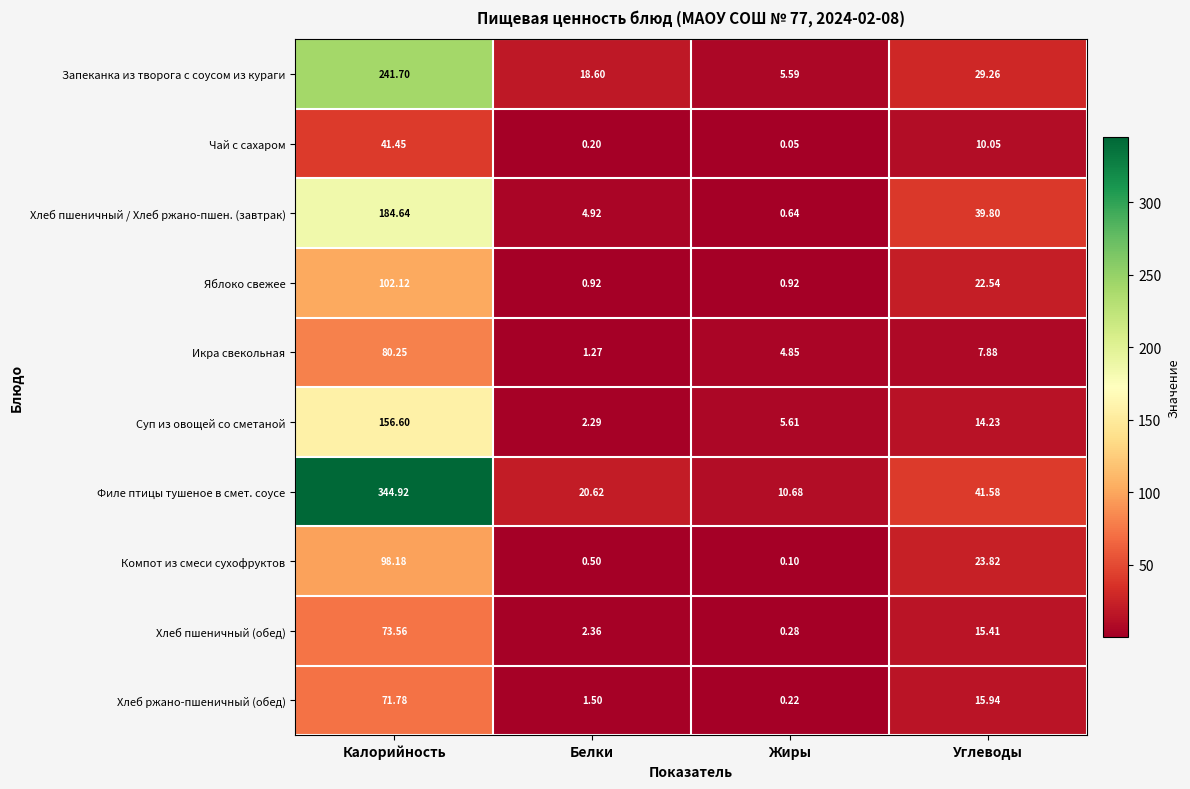

At which category is the sum across all series the highest?

Калорийность